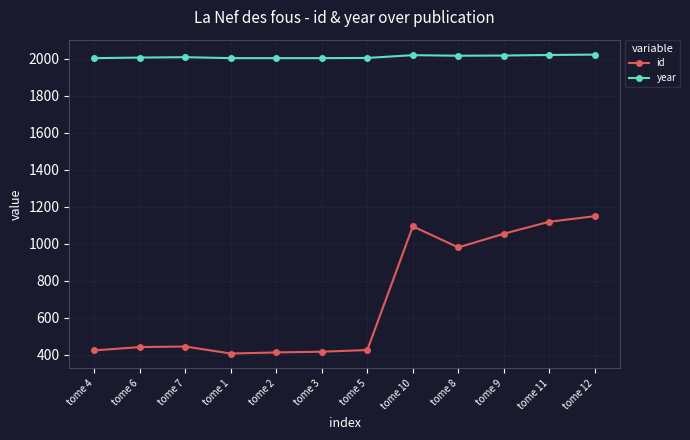

Is it true that year equals 846 at tome 12?

False